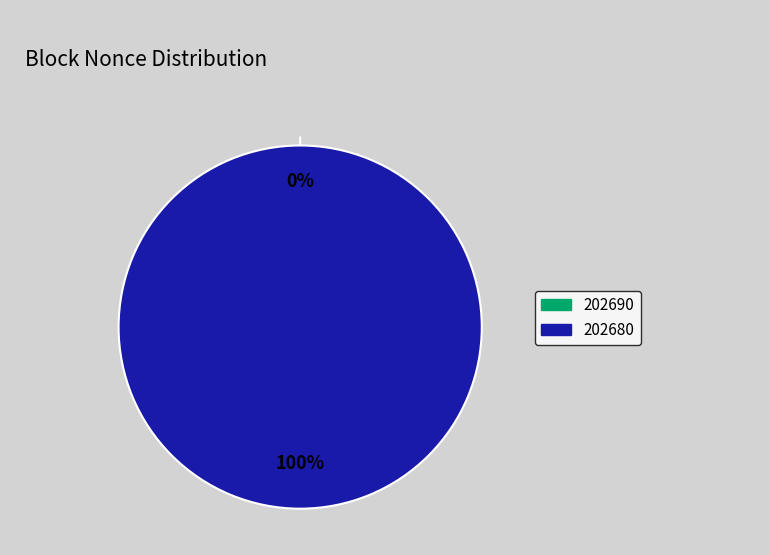

What is the total percentage of 202690 and 202680?

100.0%